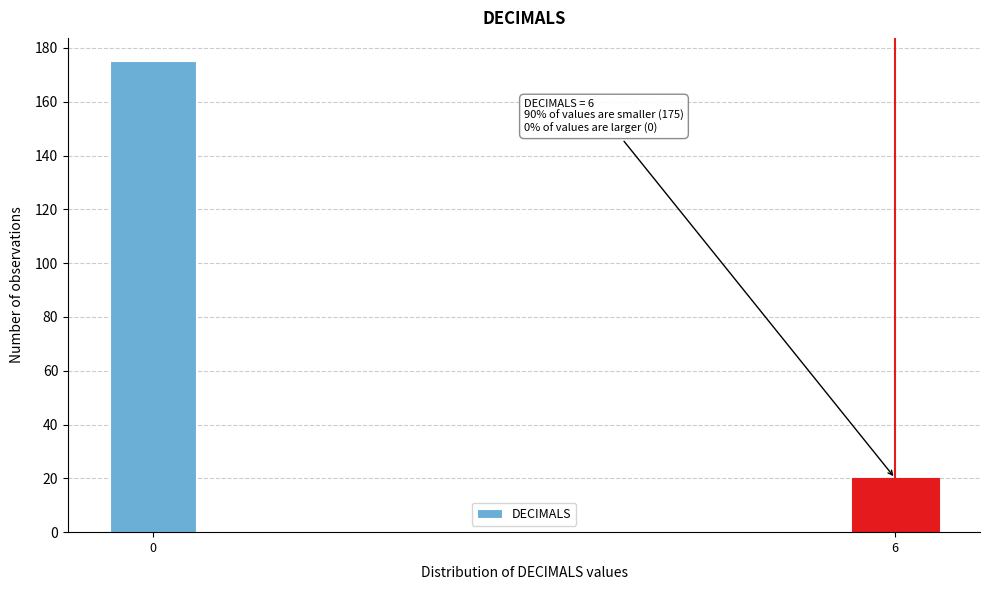

Reading left to right, list all the values displayed in this chart.

0=175	6=20